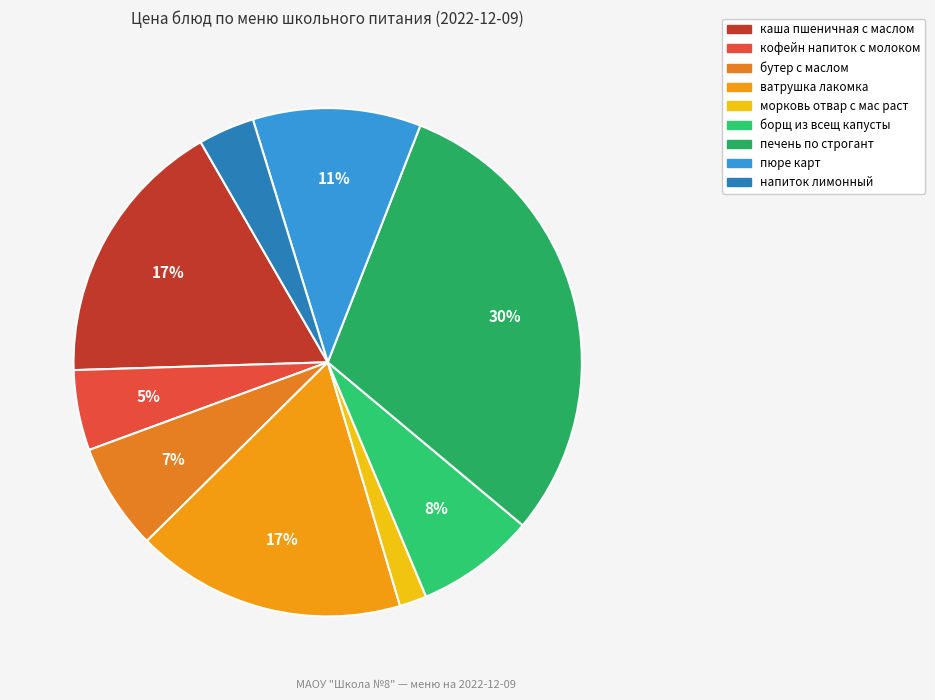

How many segments does this pie chart have?

9